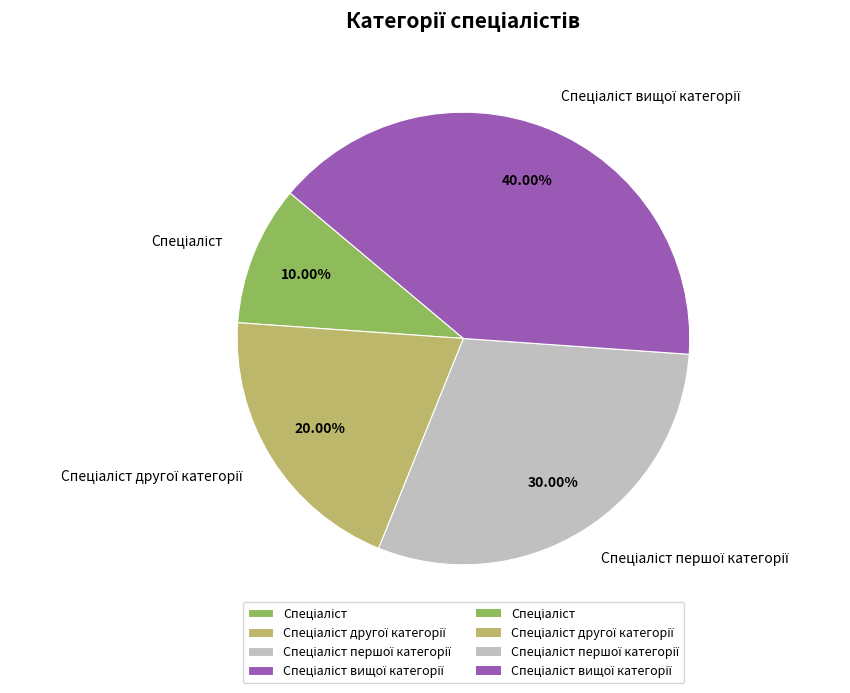

How many segments does this pie chart have?

4